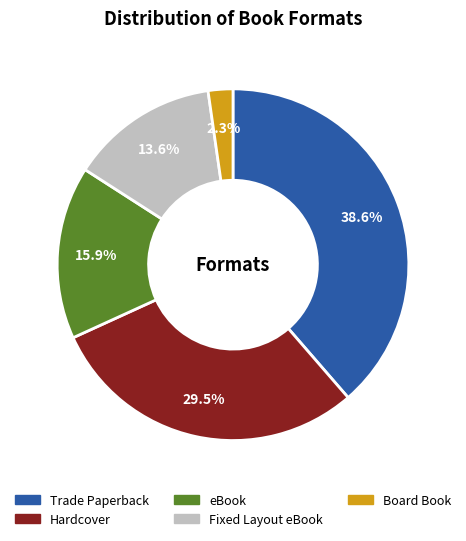

To the nearest percent, what is the combined percentage of Board Book and Trade Paperback?

41%